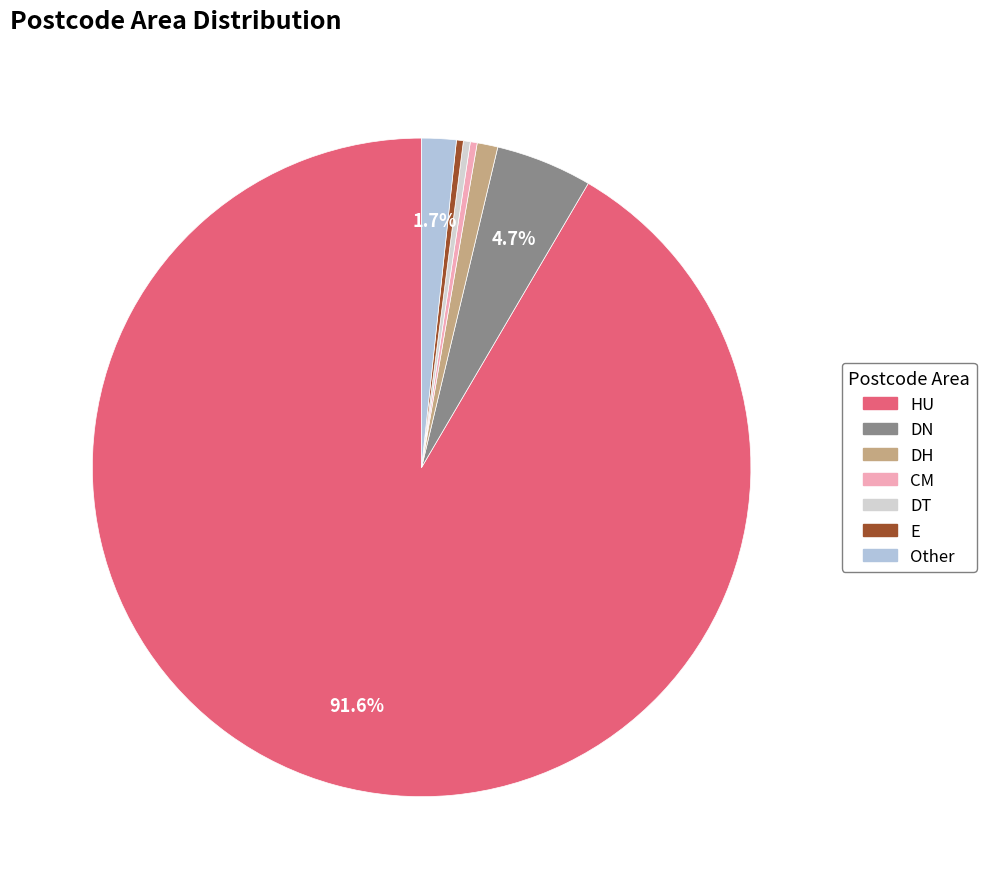

Does any single category account for the majority?

Yes